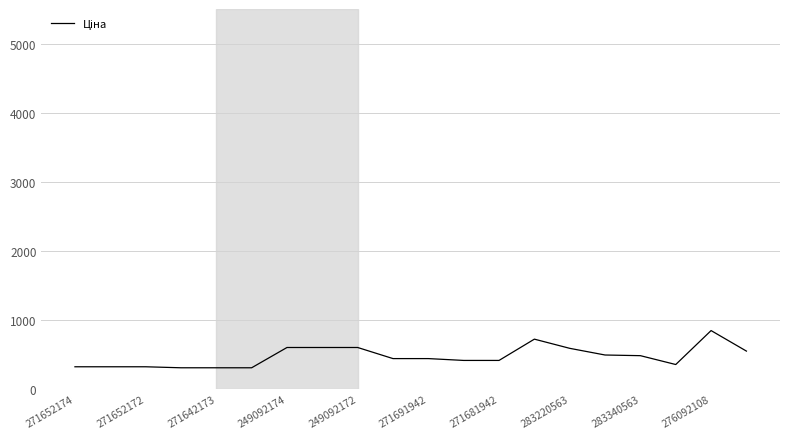

True or false: there are more than 0 points higher than both neighbors.

True